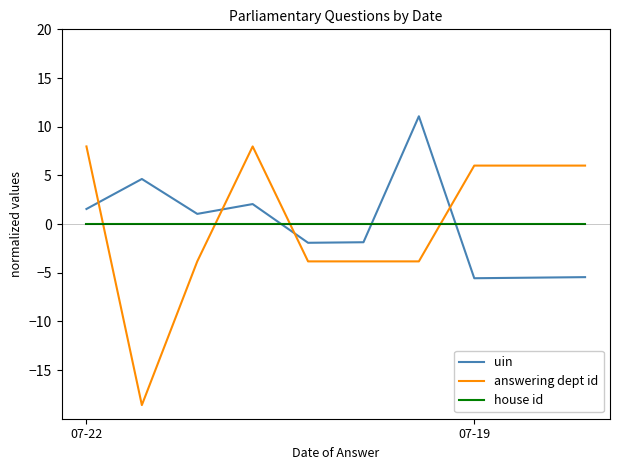

List the series in order of their peak value, lowest first.

house id, answering dept id, uin